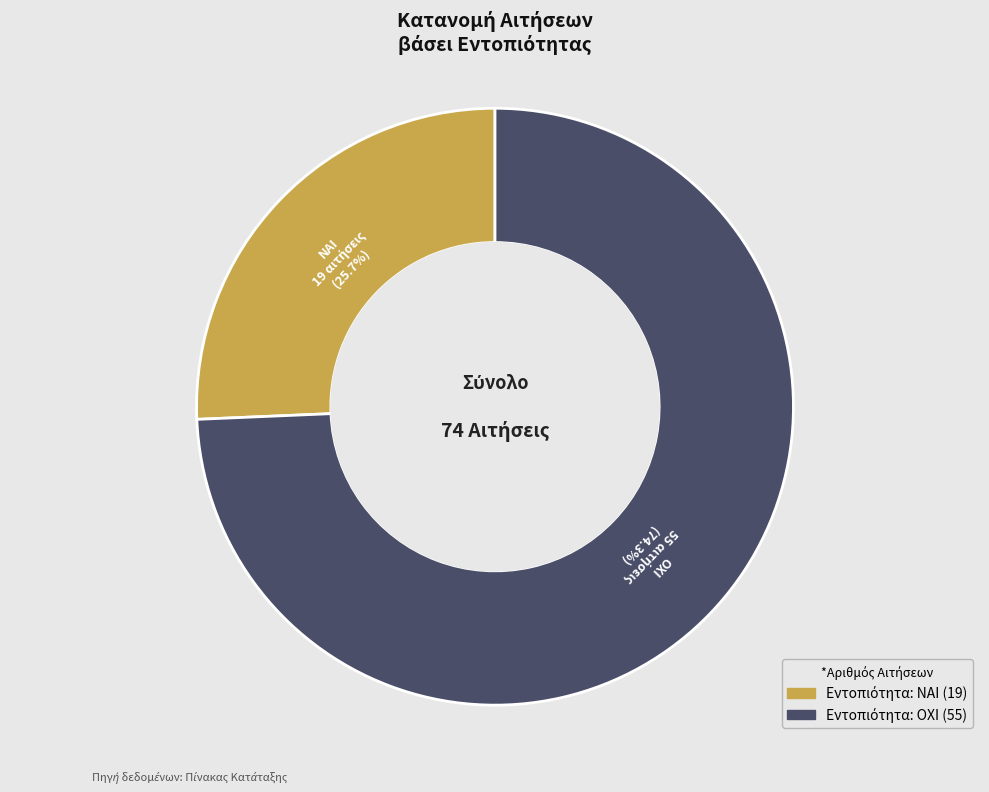

Count the number of slices in the pie.

2